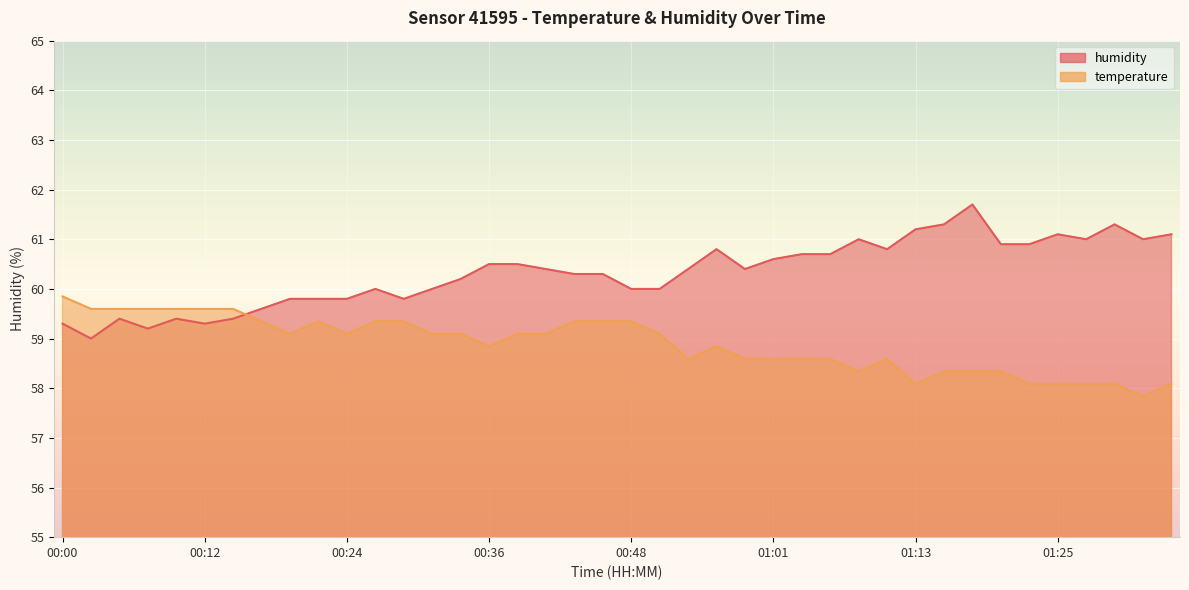

At which label does humidity first exceed 60?

00:34